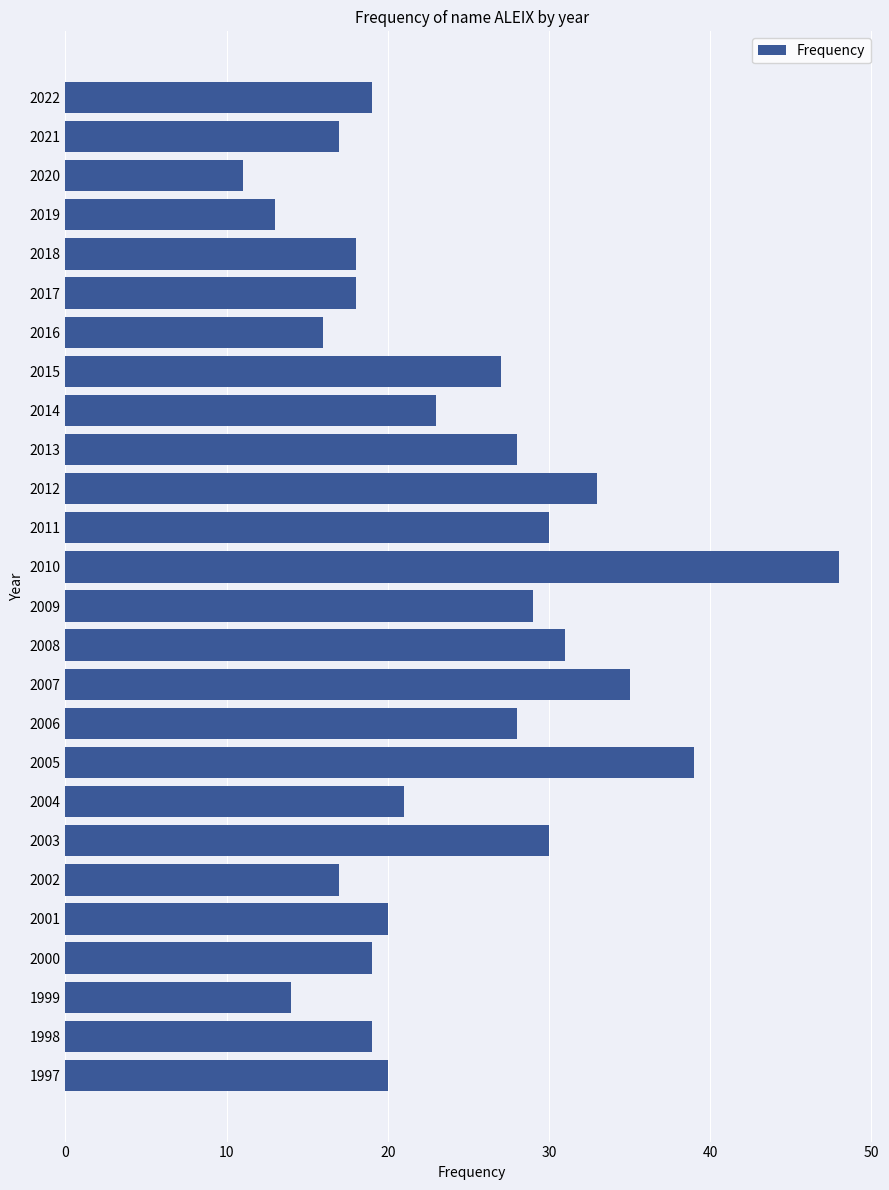

What is the smallest value displayed?

11